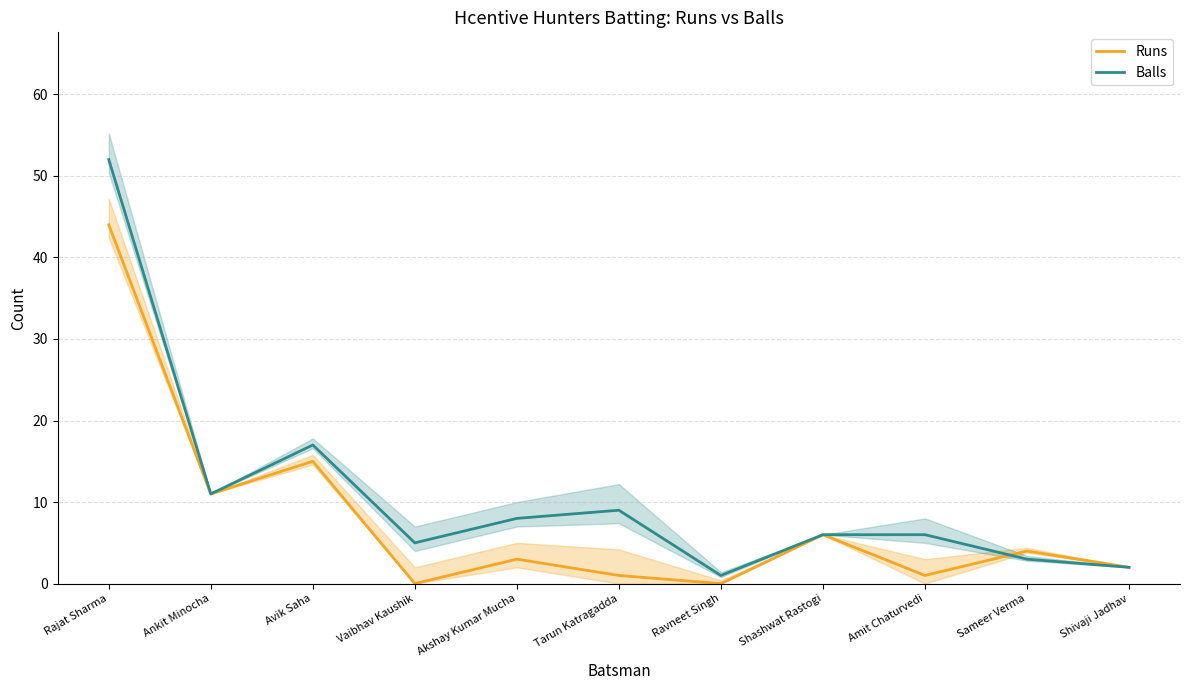

List the series in order of their overall mean, lowest first.

Runs, Balls